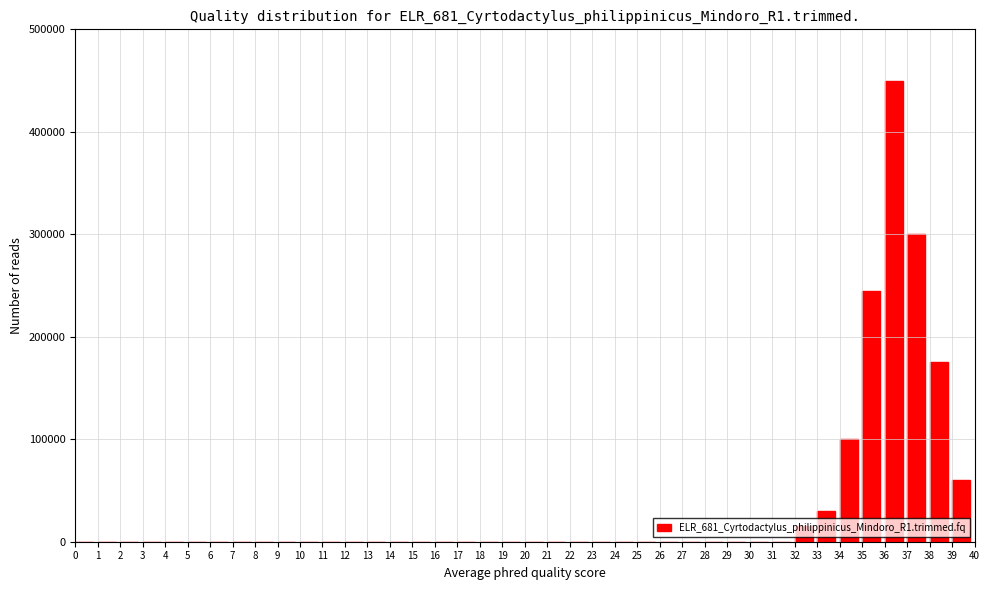

What is the greatest value displayed?

450000